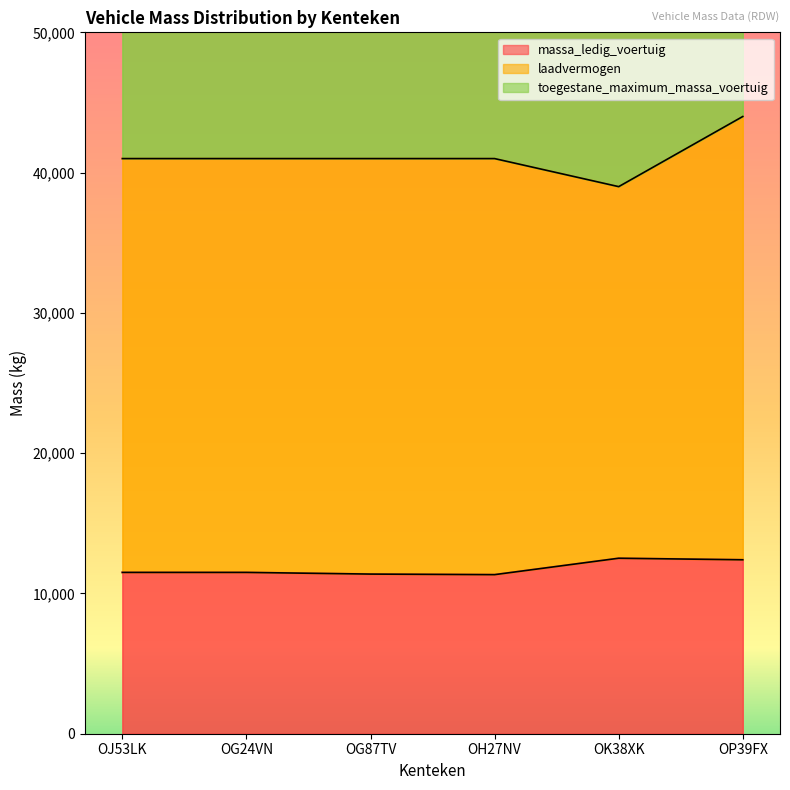

Which series changed the most between OH27NV and OK38XK?

toegestane_maximum_massa_voertuig